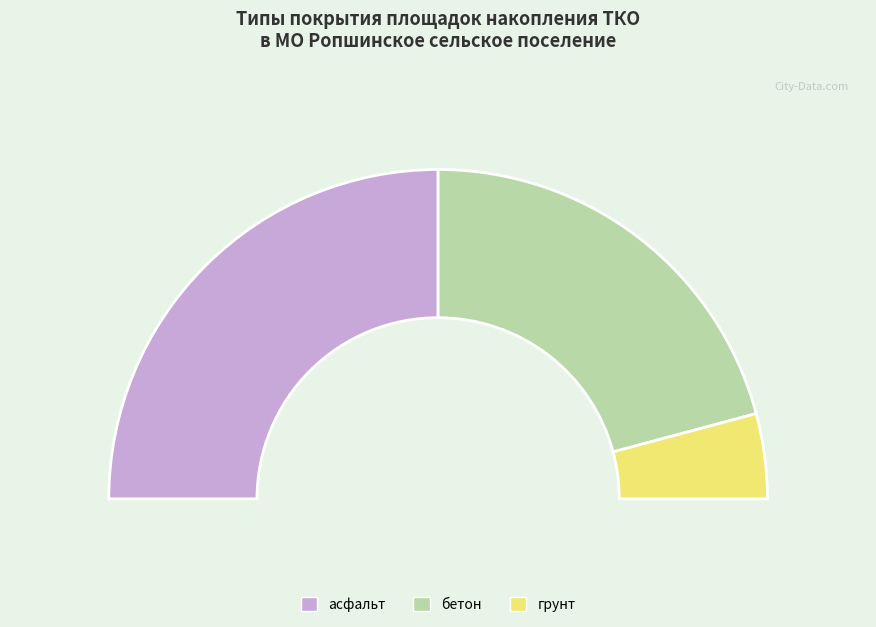

To the nearest percent, what percentage of the pie is бетон?

42%